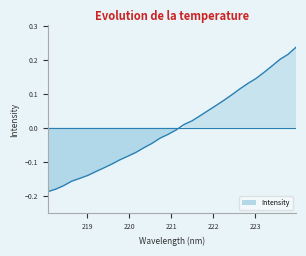

What is the difference between the maximum and minimum values?

0.4